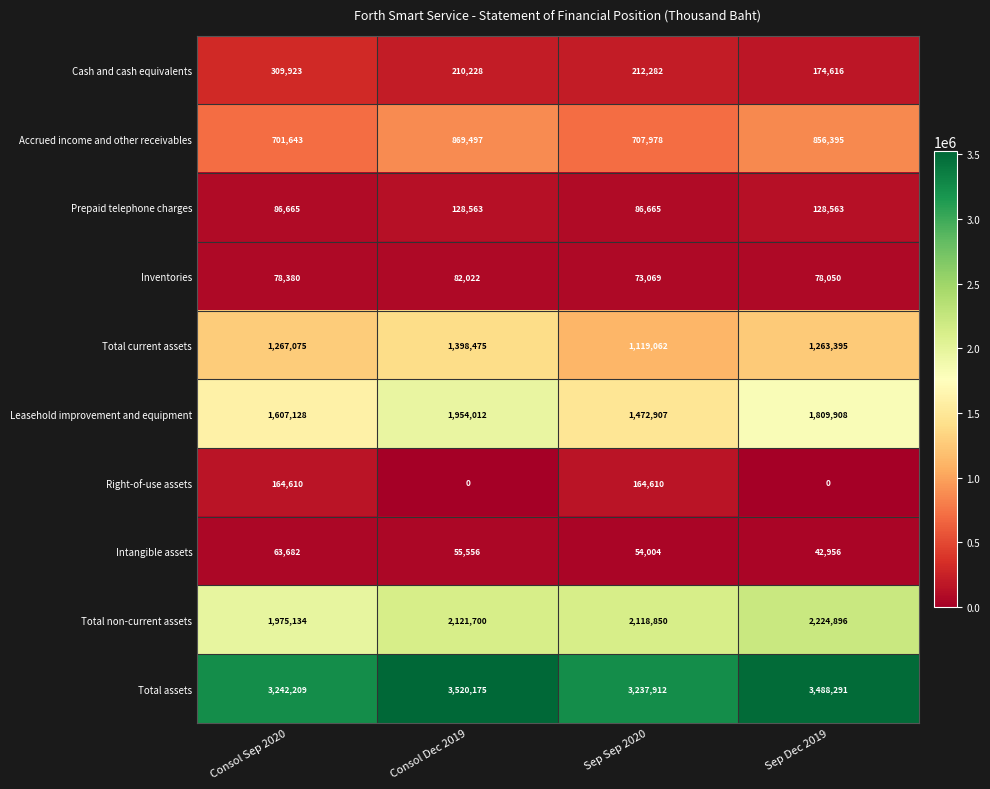

Which series changed the most between Consol Dec 2019 and Sep Sep 2020?

Leasehold improvement and equipment